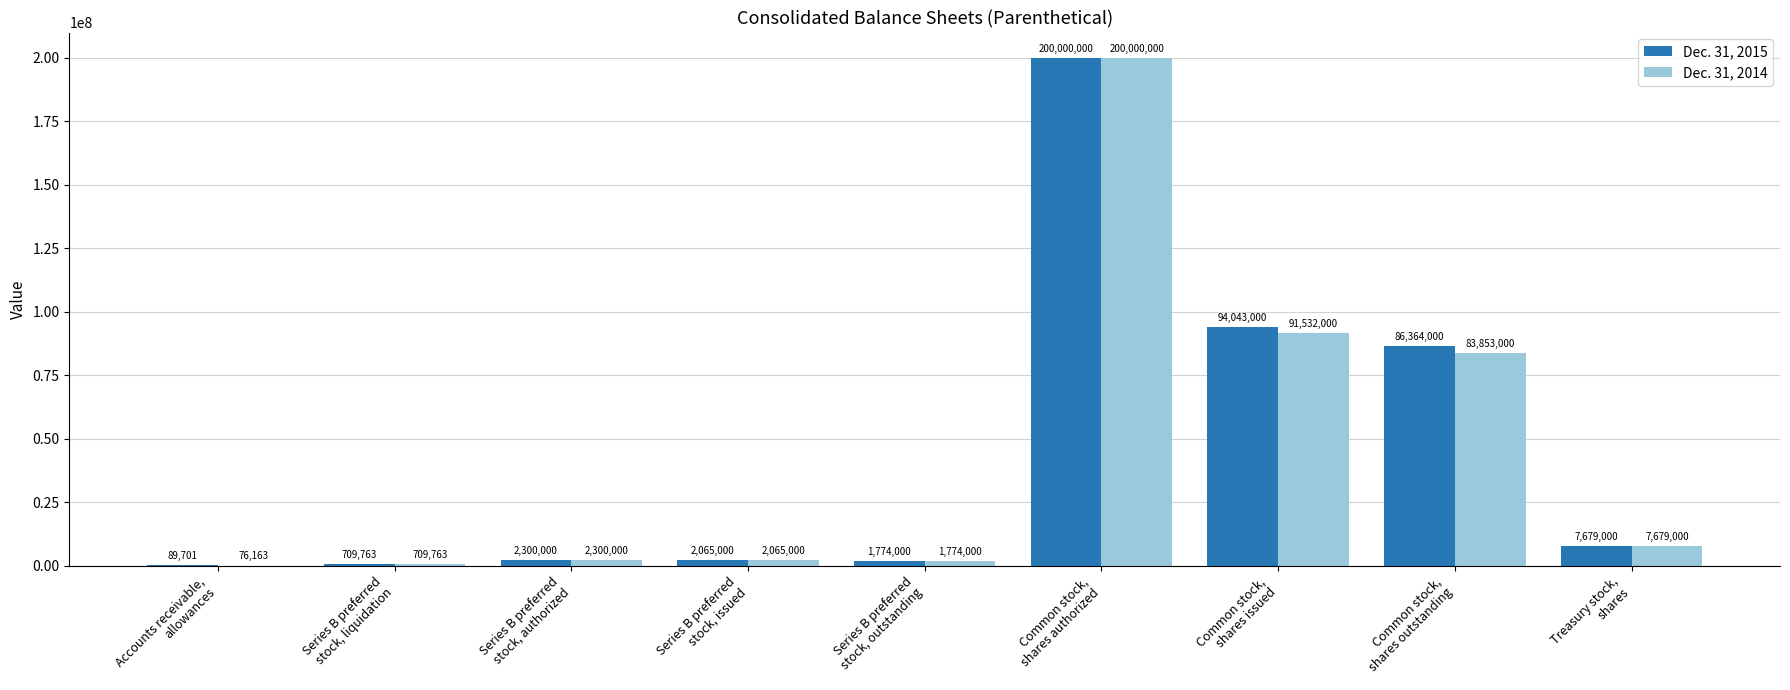

Which series has the largest total across all categories?

Dec. 31, 2015